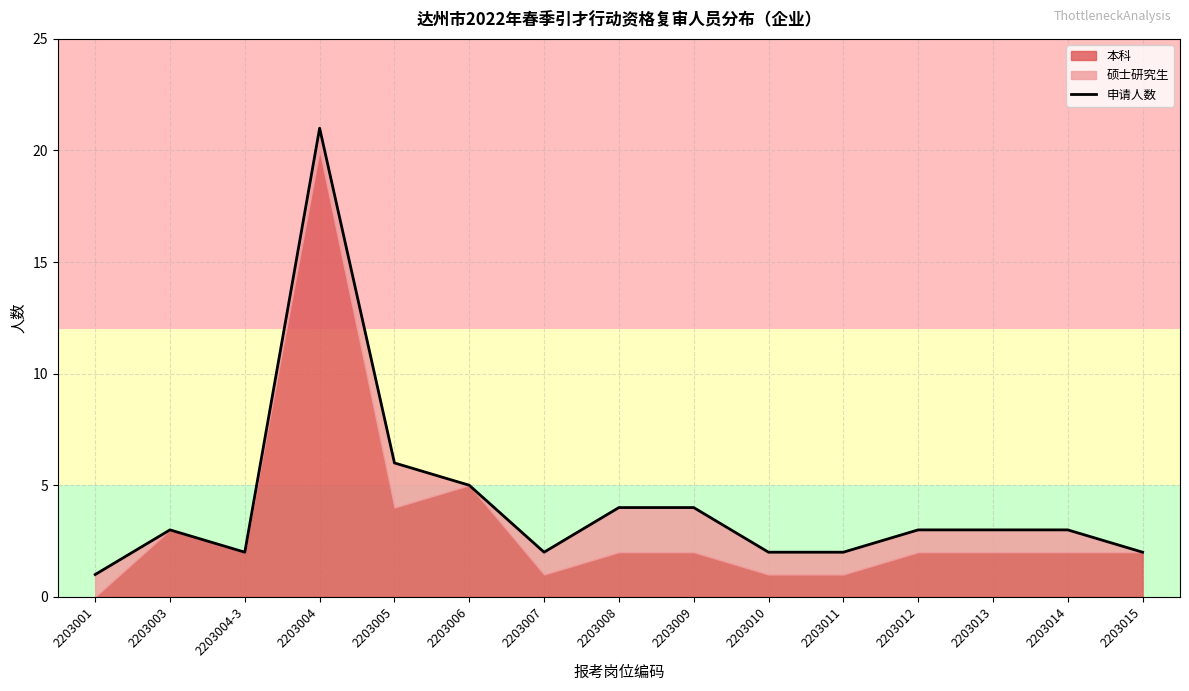

Rank the categories by value from highest to lowest.

2203004, 2203005, 2203006, 2203008, 2203009, 2203003, 2203012, 2203013, 2203014, 2203004-3, 2203007, 2203010, 2203011, 2203015, 2203001